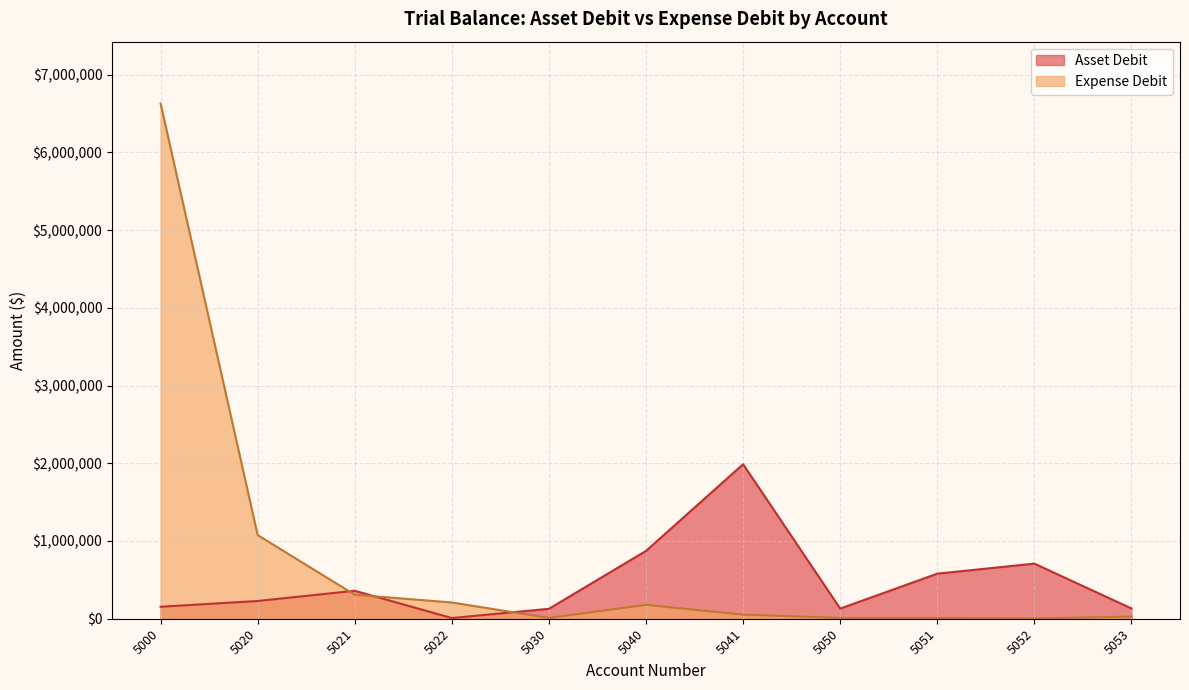

The value of Asset Debit at 5020 is 228113. True or false?

True